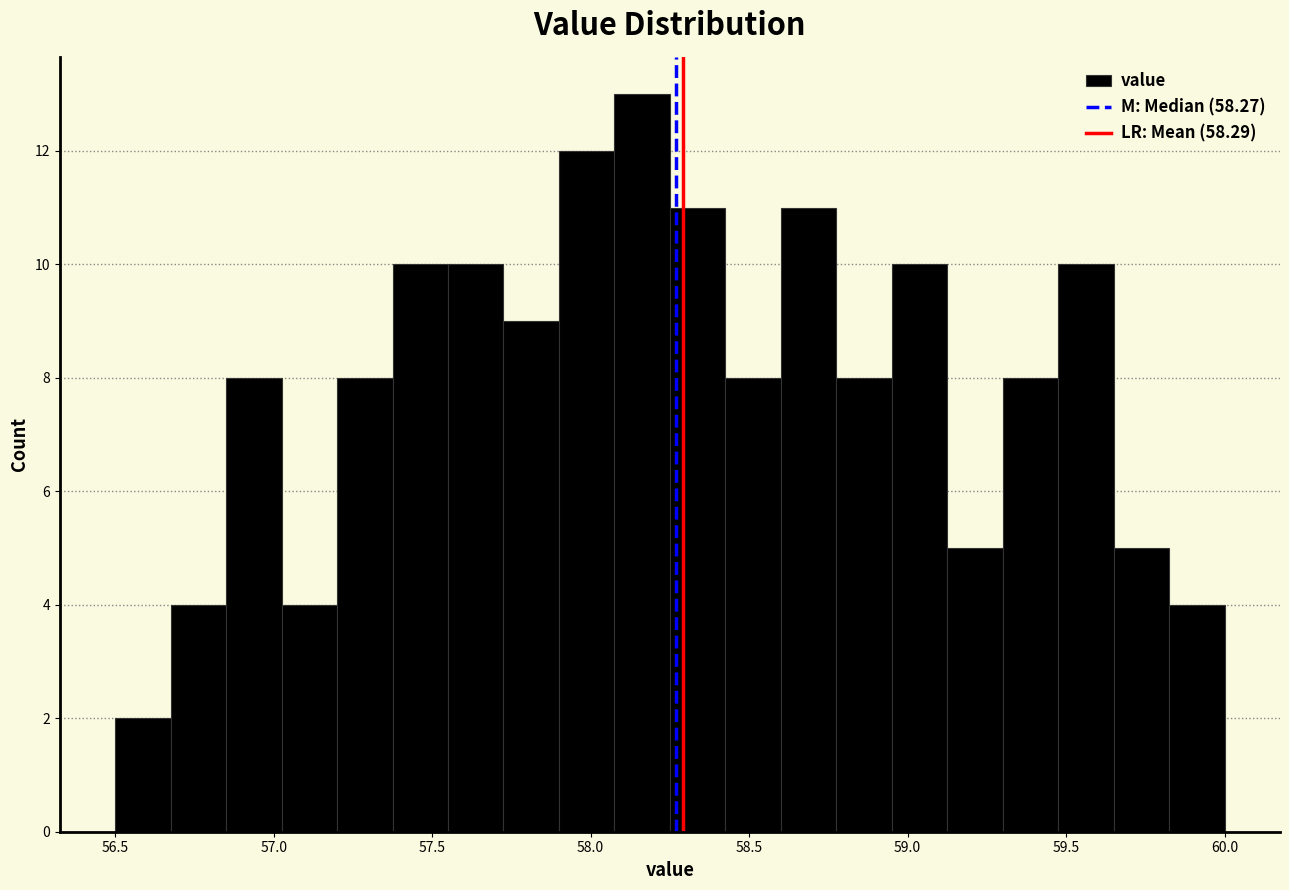

Read against the x-axis, roughly where is the centre of the tallest bar?

58.15